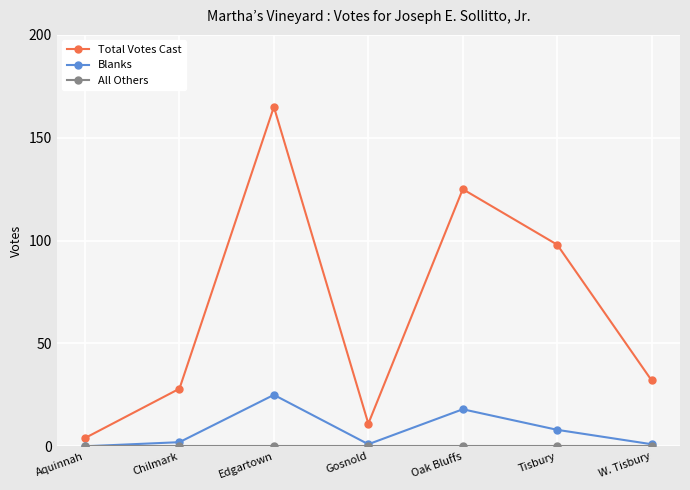

Where is Blanks nearest to the value 12?

Tisbury